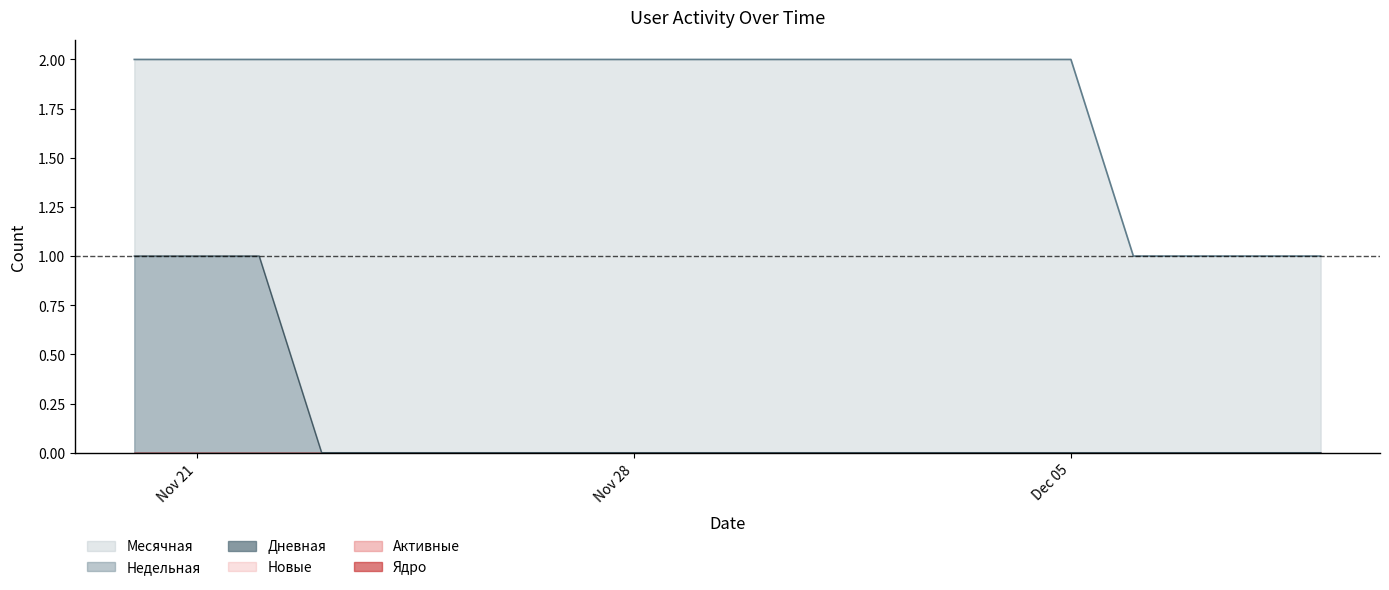

Does the chart have visible grid lines?

No